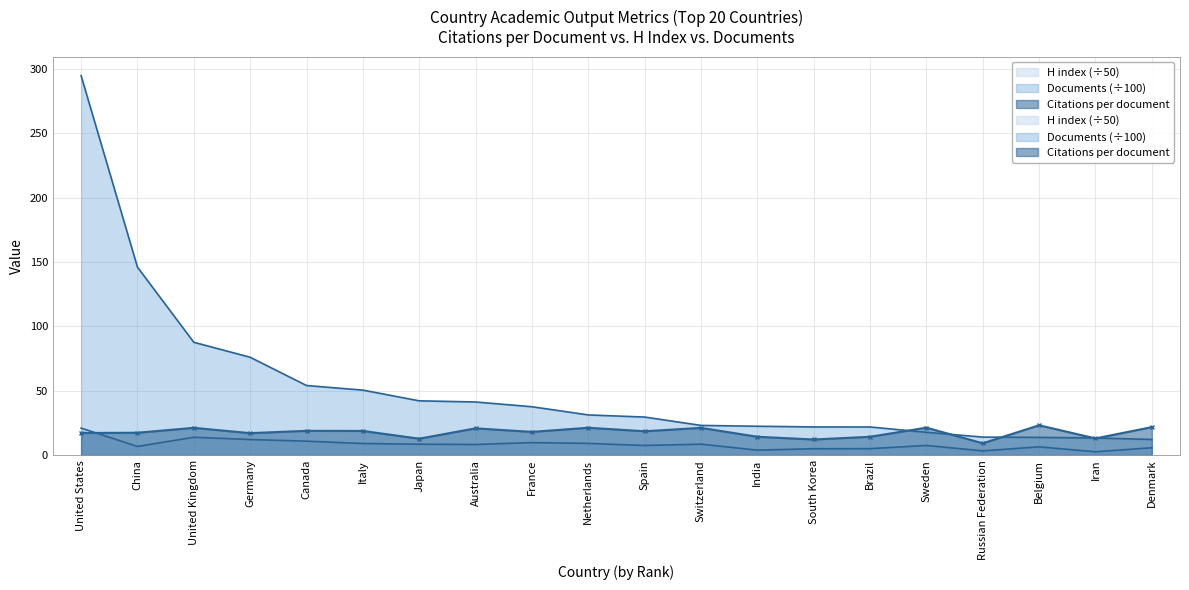

List the series in order of their overall mean, lowest first.

H index, Citations per document, Documents (hundreds)